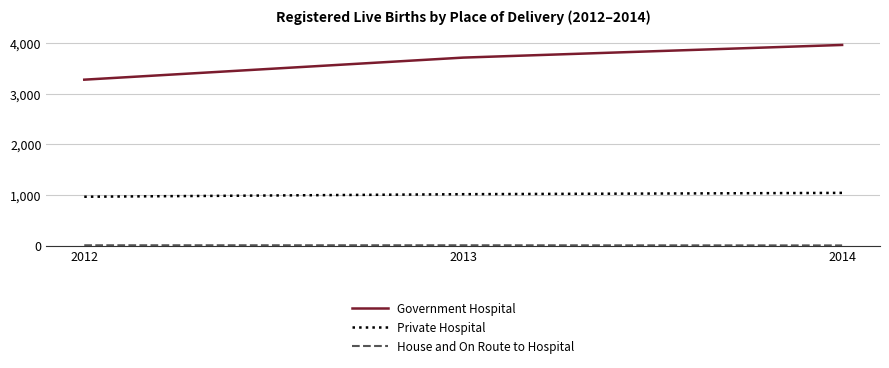

Count the number of categories in the chart.

3